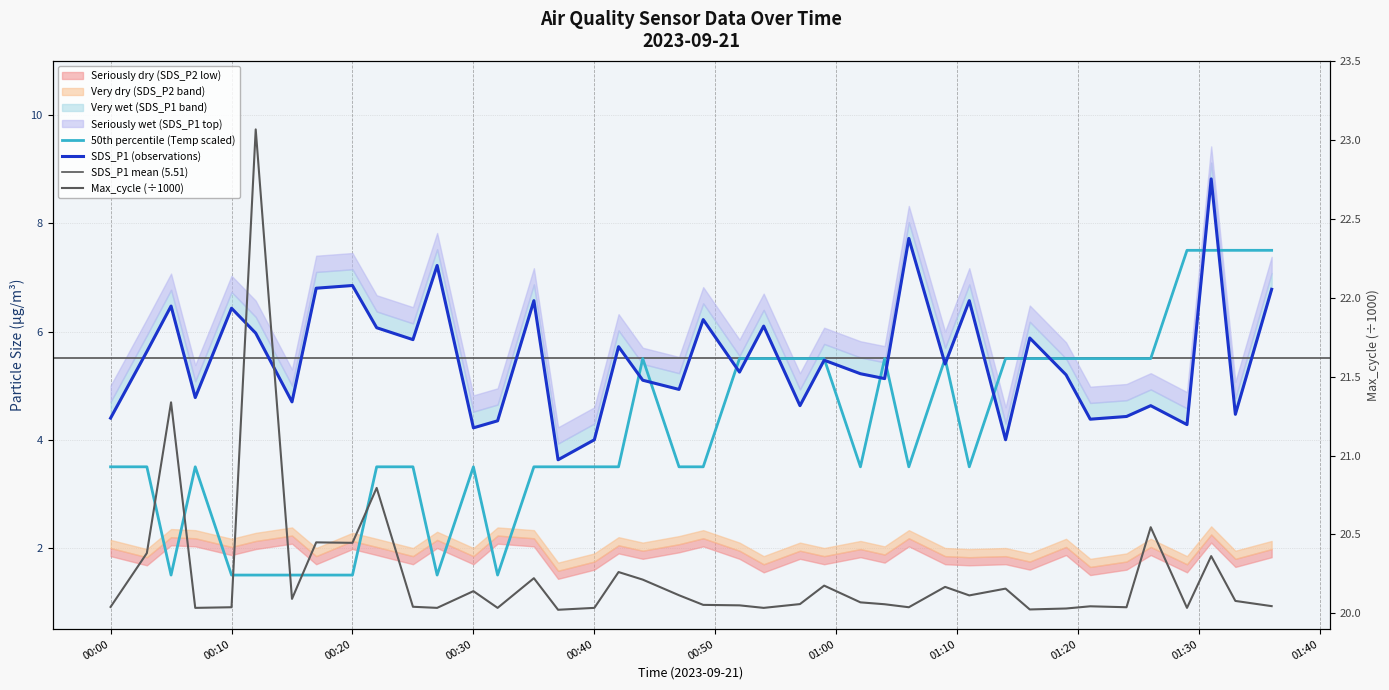

At which category is the sum across all series the highest?

2023-09-21 01:31